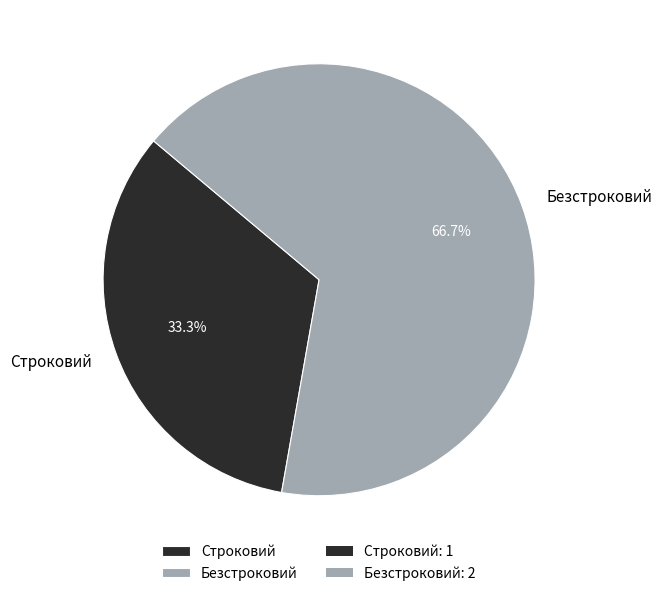

Rank the categories by value from highest to lowest.

Безстроковий, Строковий